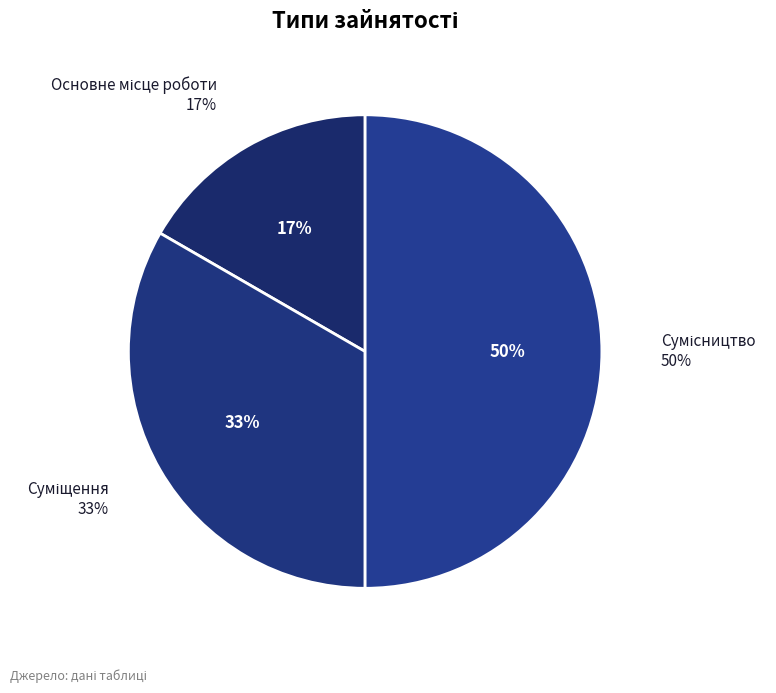

Count the number of slices in the pie.

3